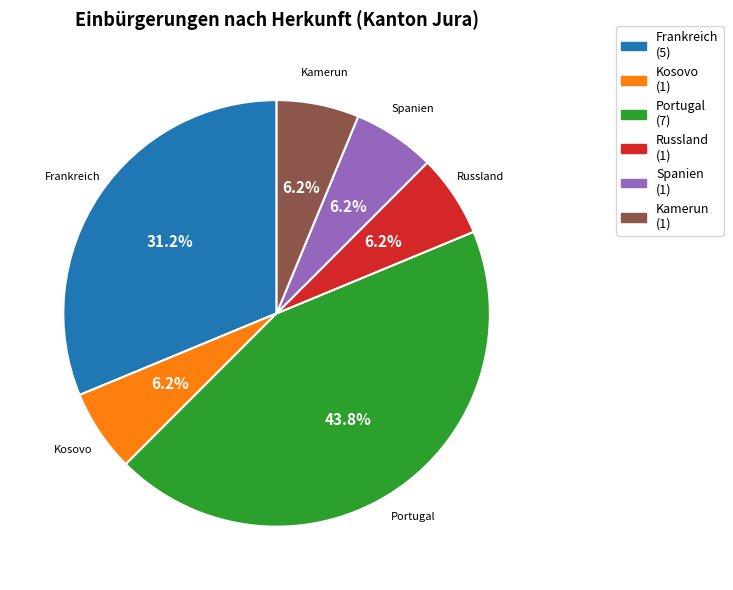

Is Kamerun the majority of the pie?

No